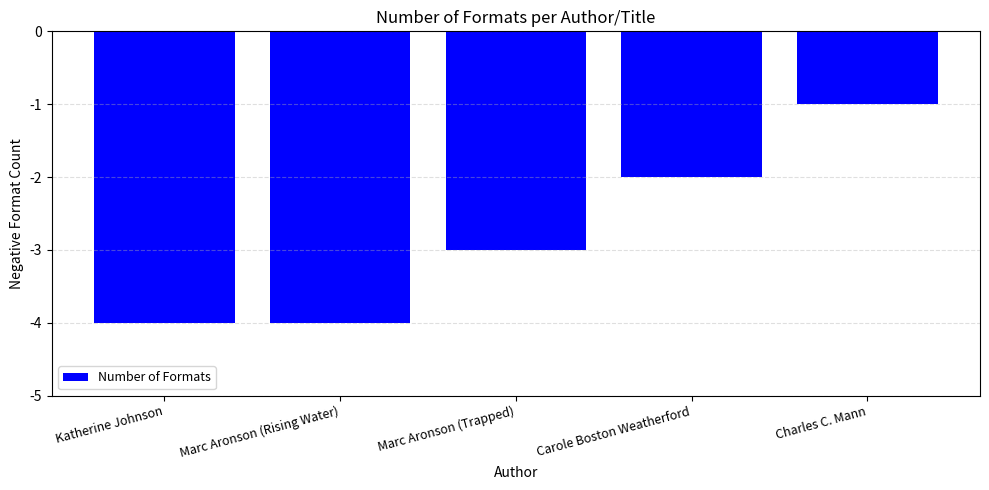

What is the change in value from Katherine Johnson to Marc Aronson (Trapped)?

+1